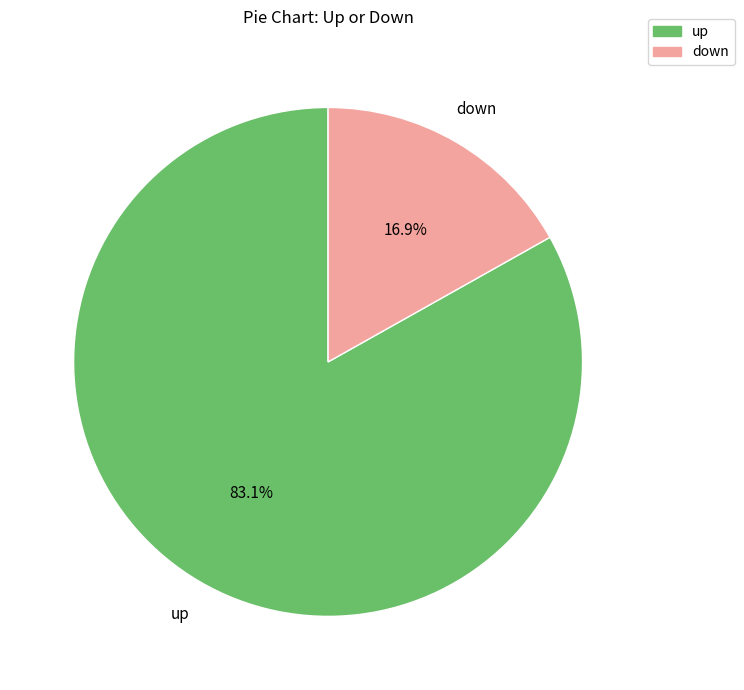

Count the number of slices in the pie.

2